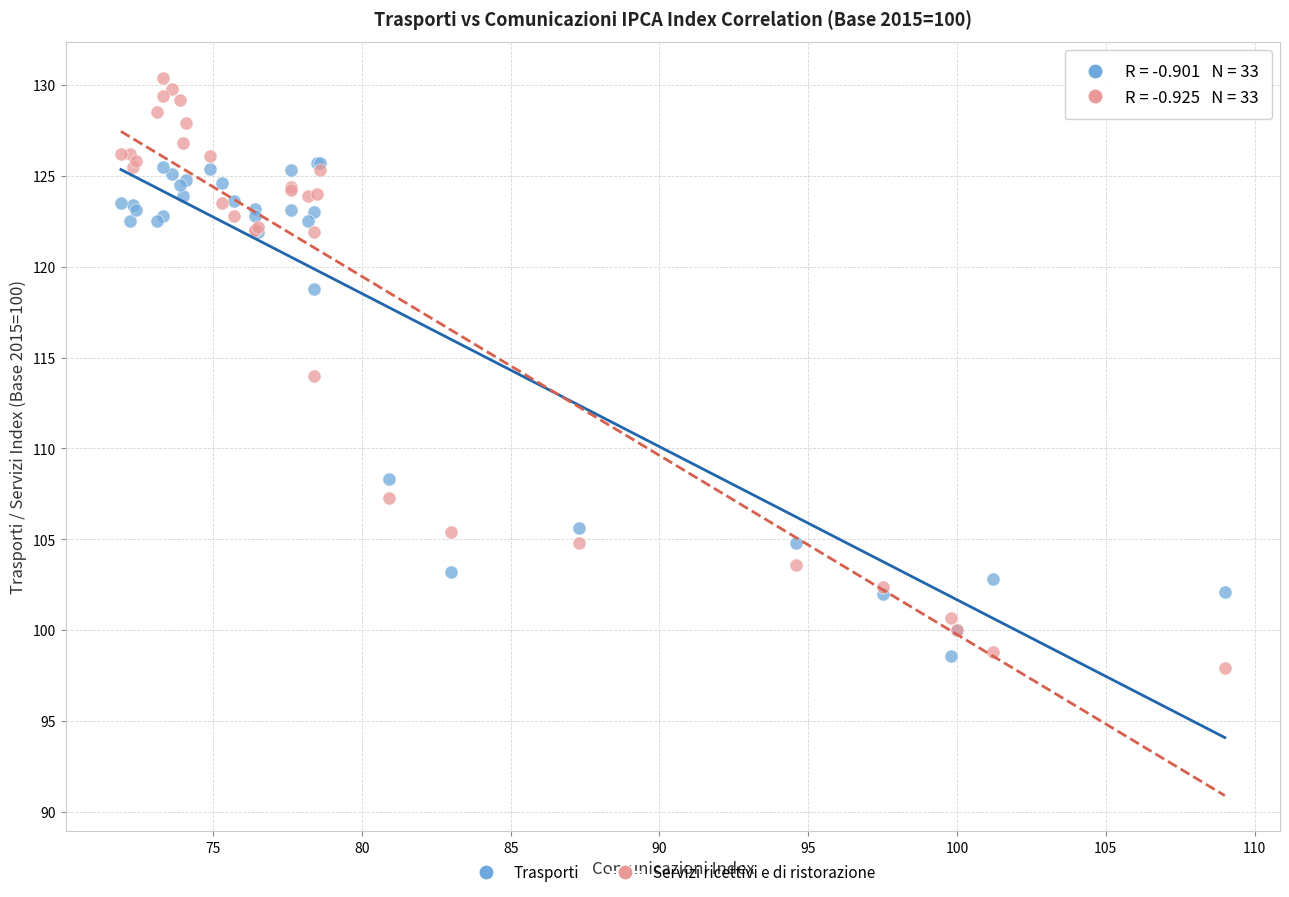

Which series has the largest Y range (max minus min)?

Servizi ricettivi e di ristorazione